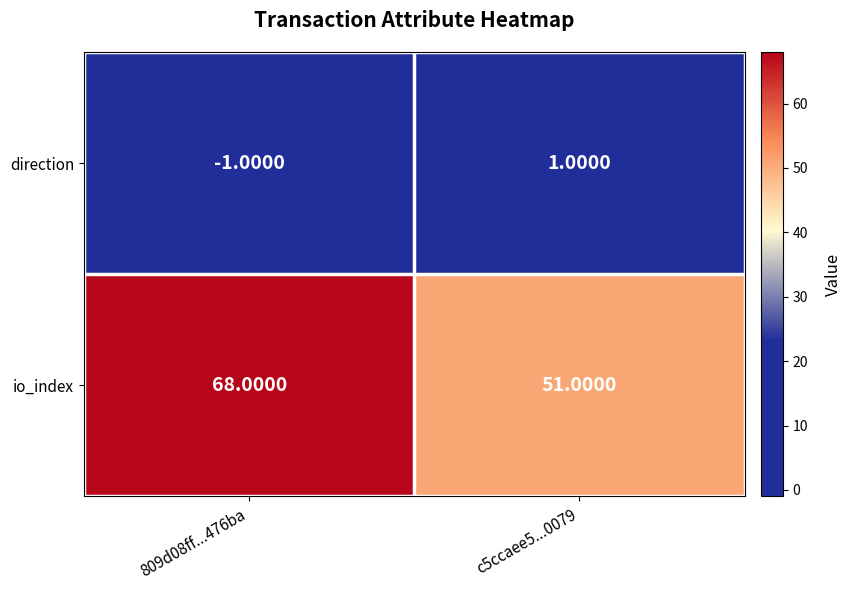

What is the average value of the io_index series?

60